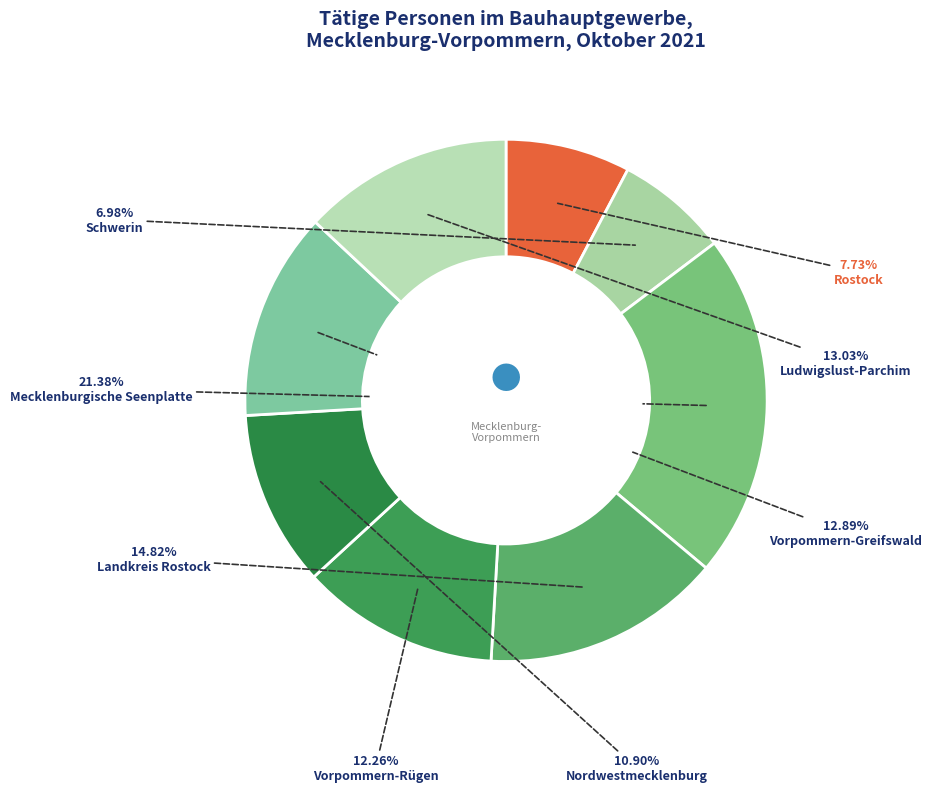

Which category has the biggest portion of the pie?

Mecklenburgische Seenplatte